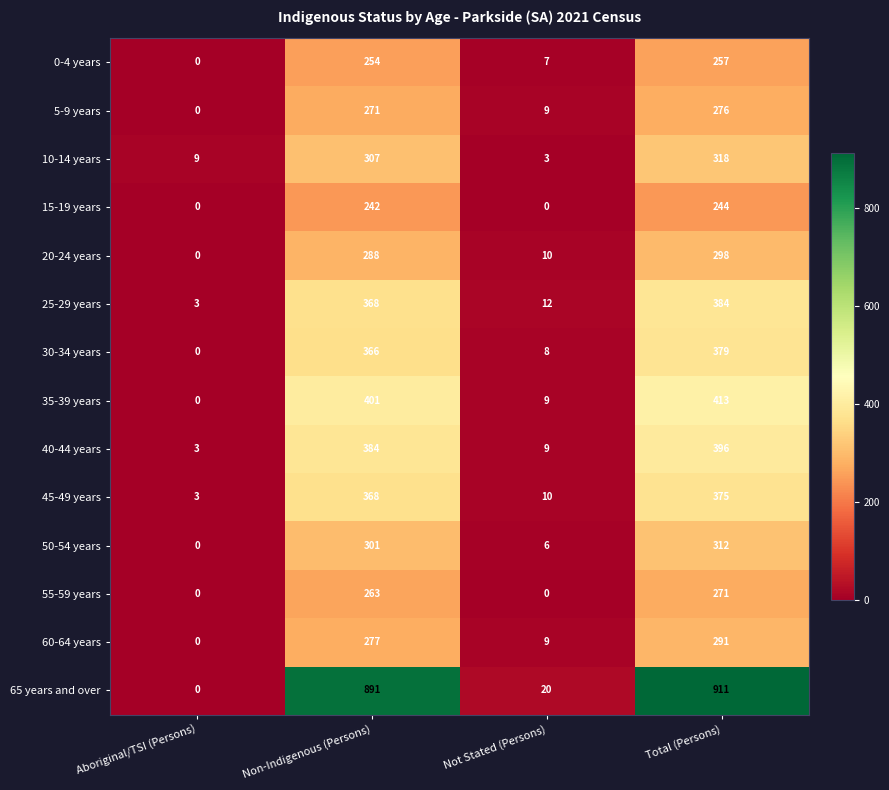

Where is 10-14 years nearest to the value 160?

Non-Indigenous (Persons)